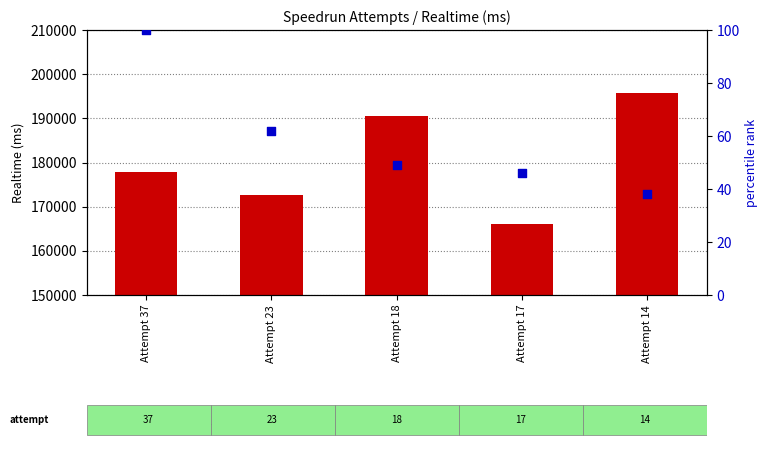

Which series reaches the maximum Y coordinate?

Realtime (ms)